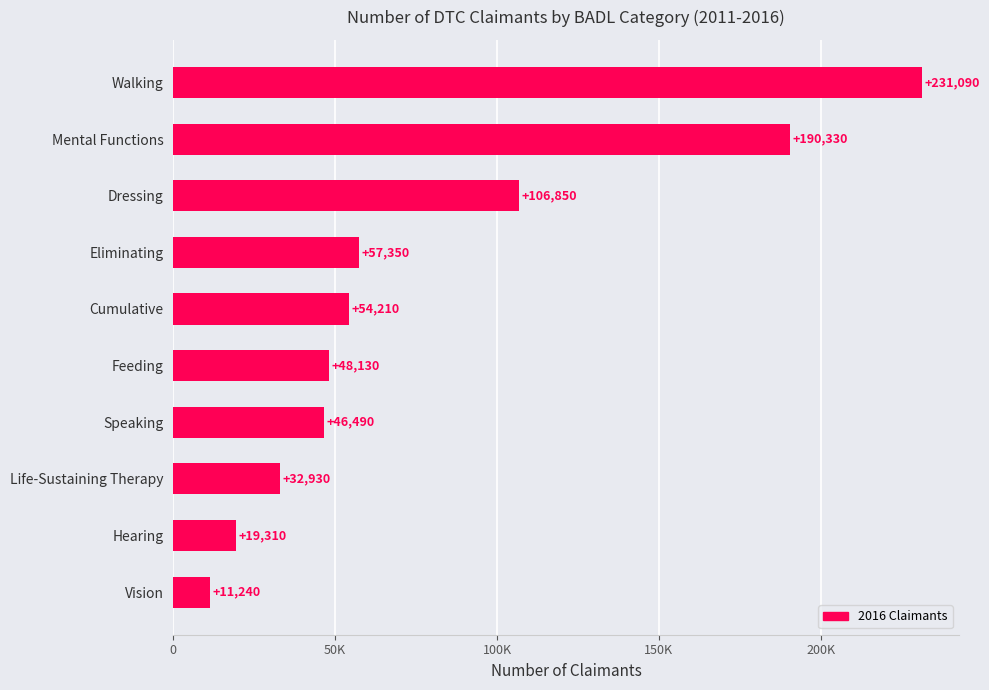

What is the average value?

79793